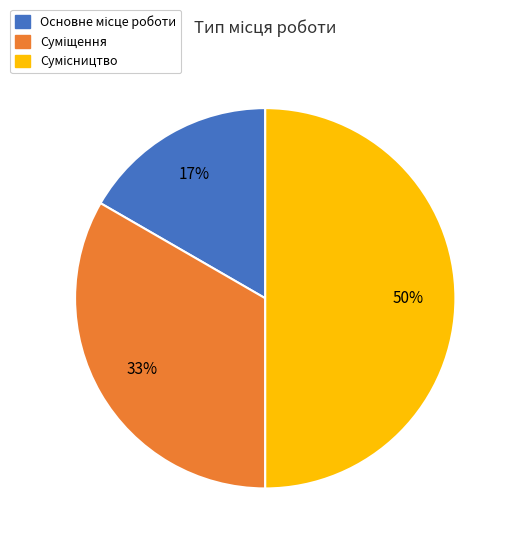

To the nearest percent, what is the average slice percentage?

33%